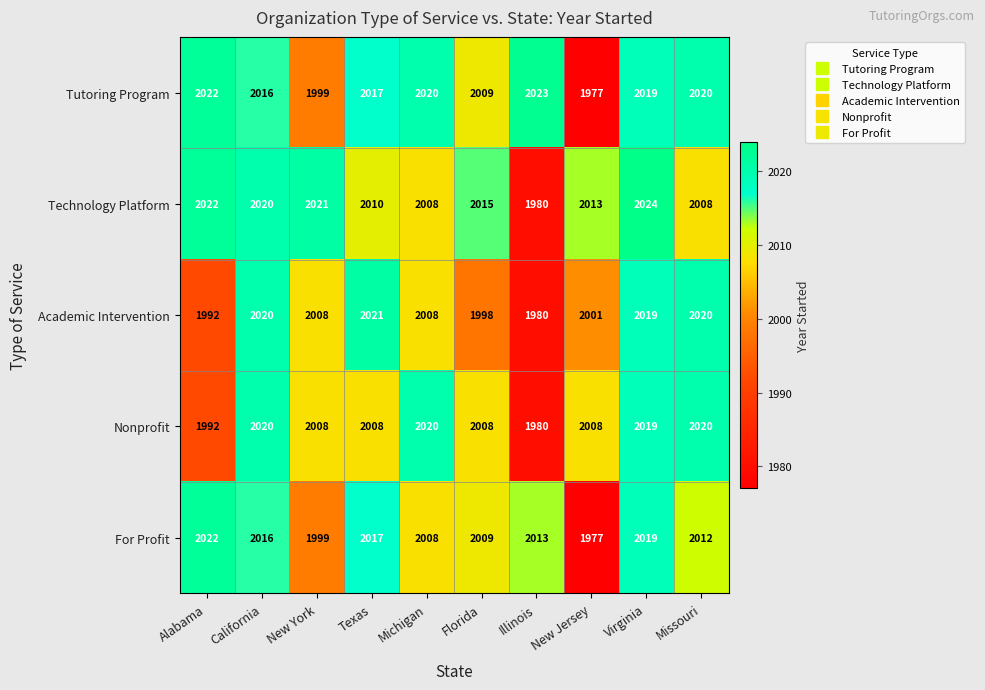

Rank the series by their maximum value, from highest to lowest.

Technology Platform, Tutoring Program, For Profit, Academic Intervention, Nonprofit